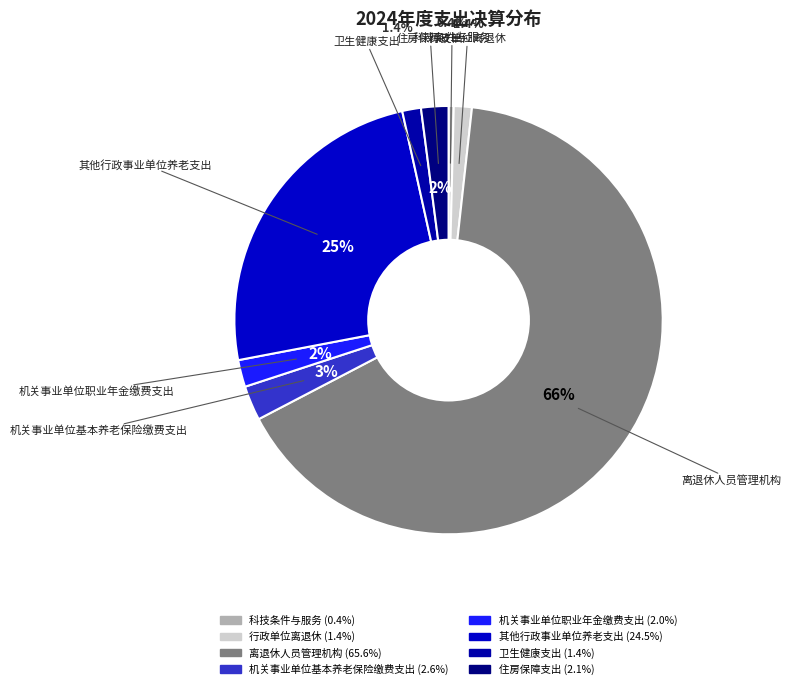

Which category has the smallest portion of the pie?

科技条件与服务